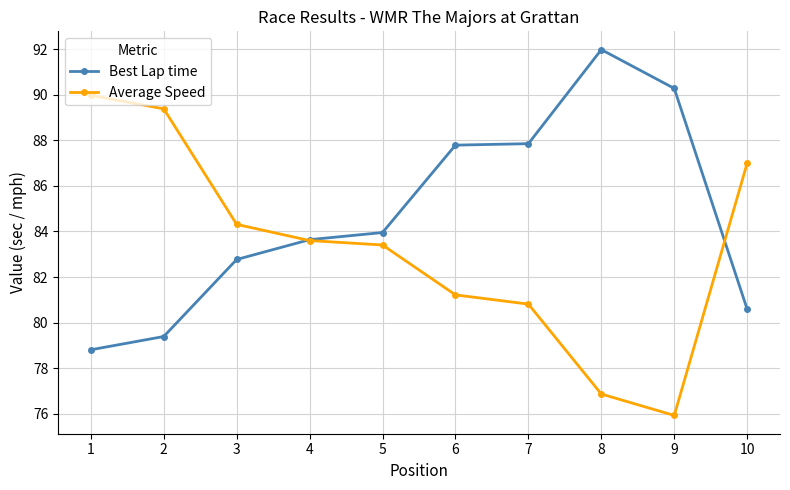

Which category has the highest value in the Best Lap time series?

8